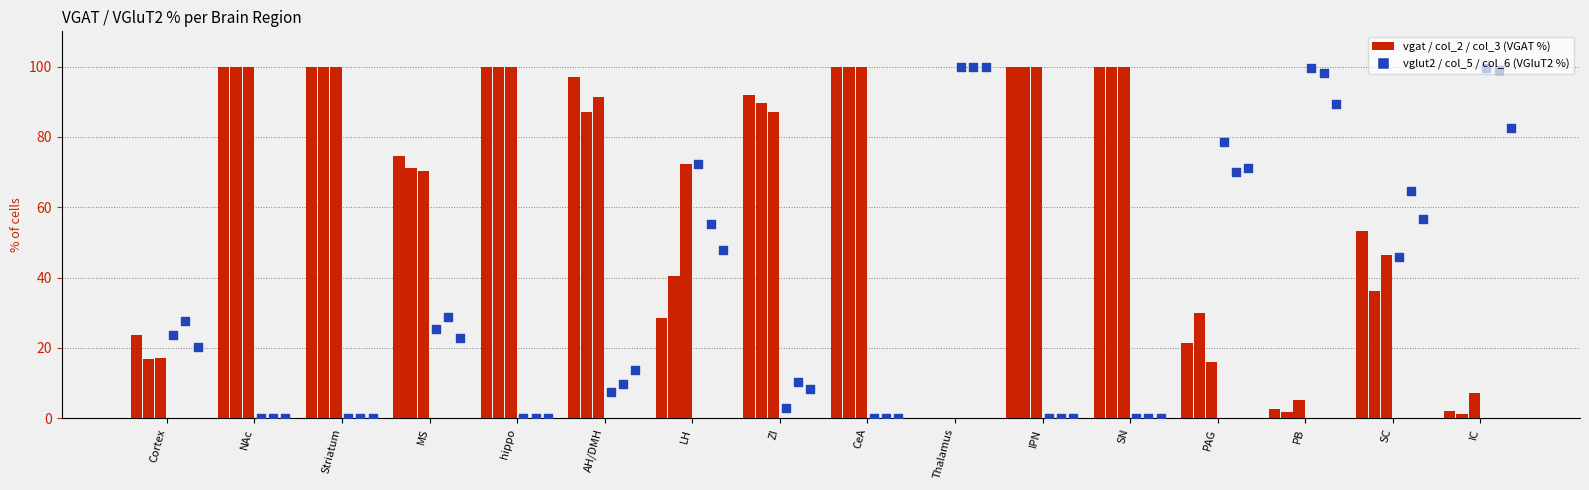

Which series contains the highest Y value?

vgat